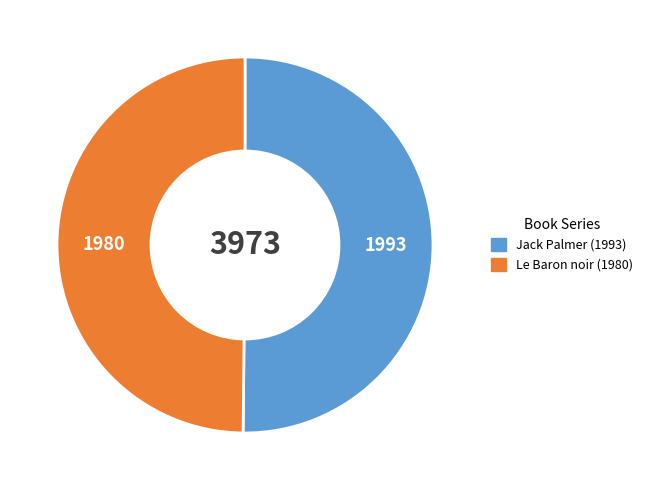

How many segments does this pie chart have?

2